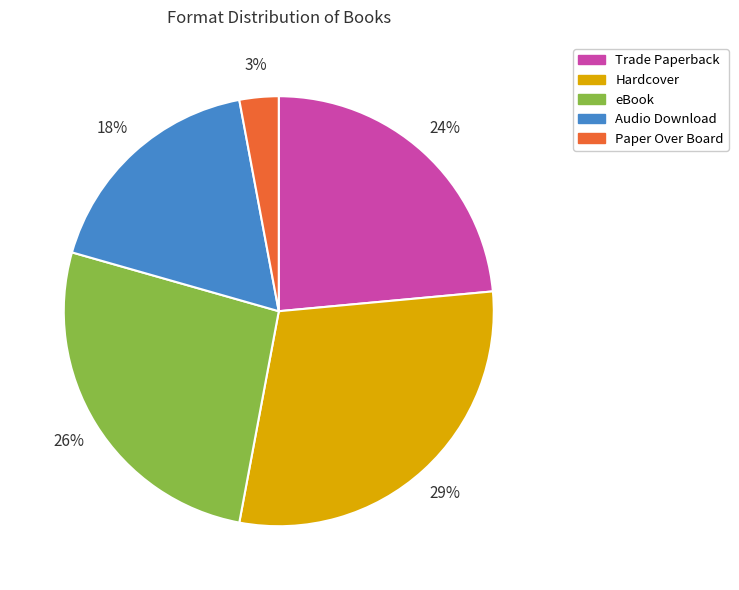

True or false: Audio Download accounts for 10% of the total.

False